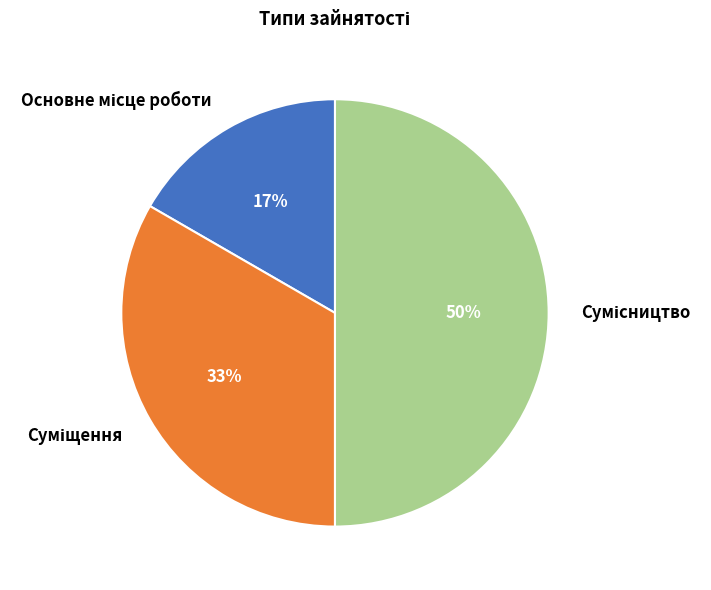

Count the number of slices in the pie.

3